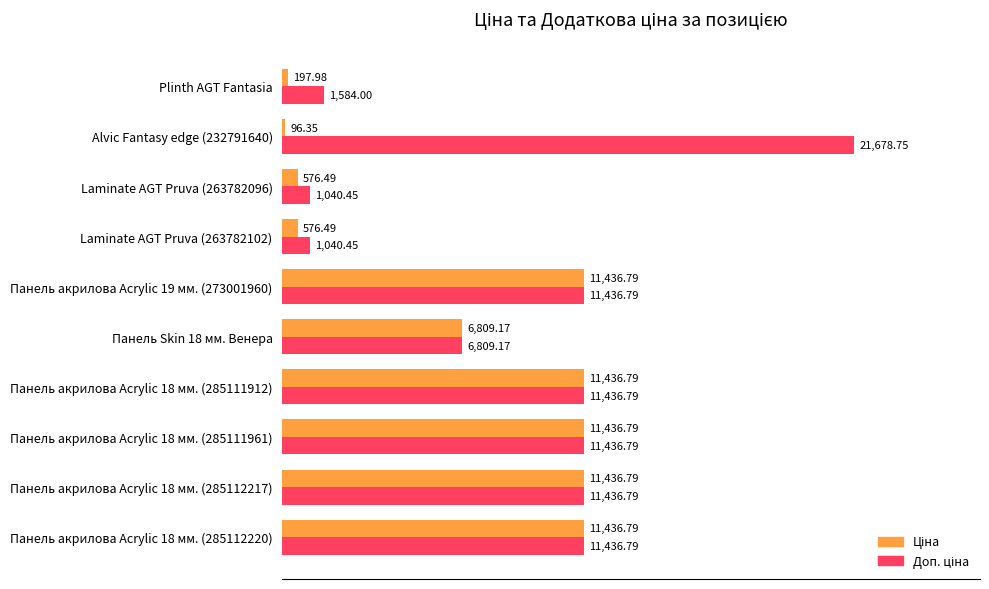

Count the number of categories in the chart.

10